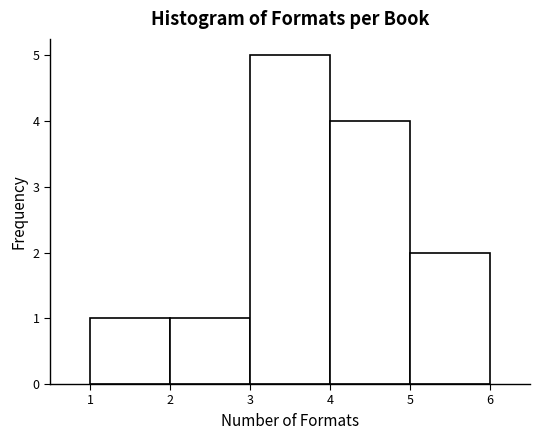

Reading left to right, list every bar in this chart as the range it spans on the x-axis followed by its height. The values are not printed on the chart, so give them approximately, as read against the axis.

1 to 2: 1
2 to 3: 1
3 to 4: 5
4 to 5: 4
5 to 6: 2